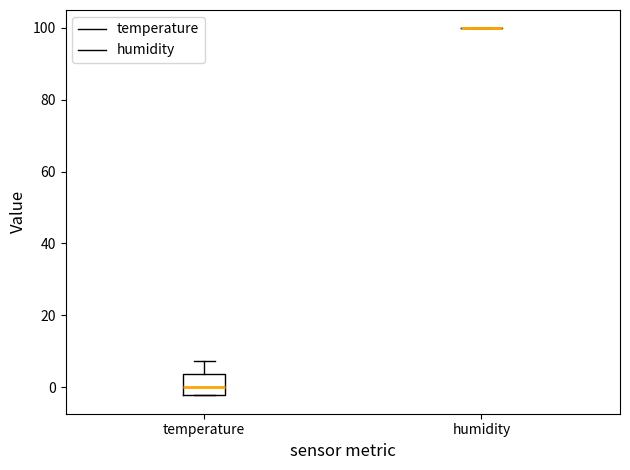

Reading left to right, transcribe this box plot: for each box, give where its median line is, the range the box spans, and where its two whiskers end, as read against the y-axis. The values are not printed on the chart, so give them approximately, as read against the axis.

temperature: median 0, box -2 to 4, whiskers -2 to 8
humidity: box collapsed to a line at 100, whiskers 100 to 100